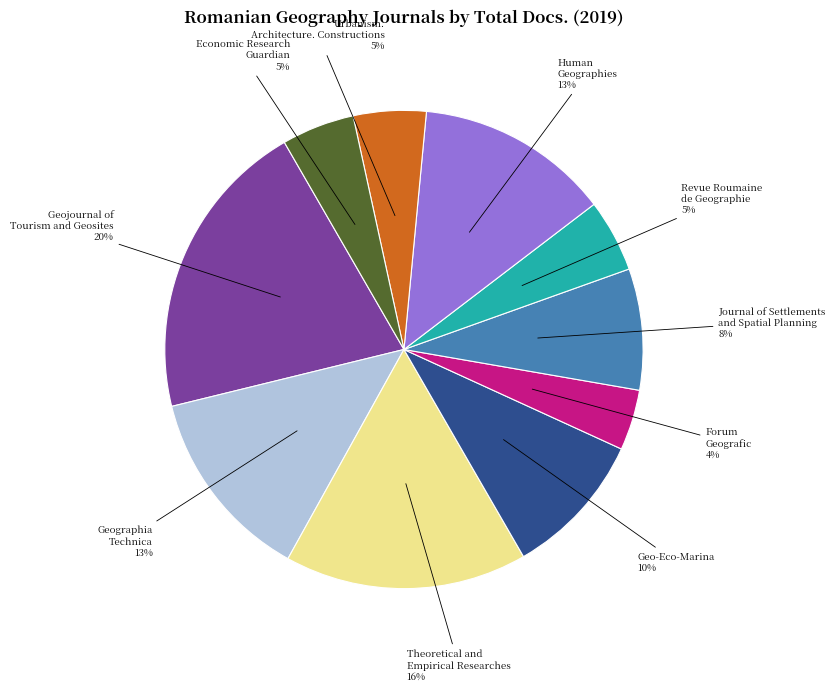

To the nearest percent, what is the difference between the Revue Roumaine de Geographie and Theoretical and Empirical Researches slice percentages?

11%